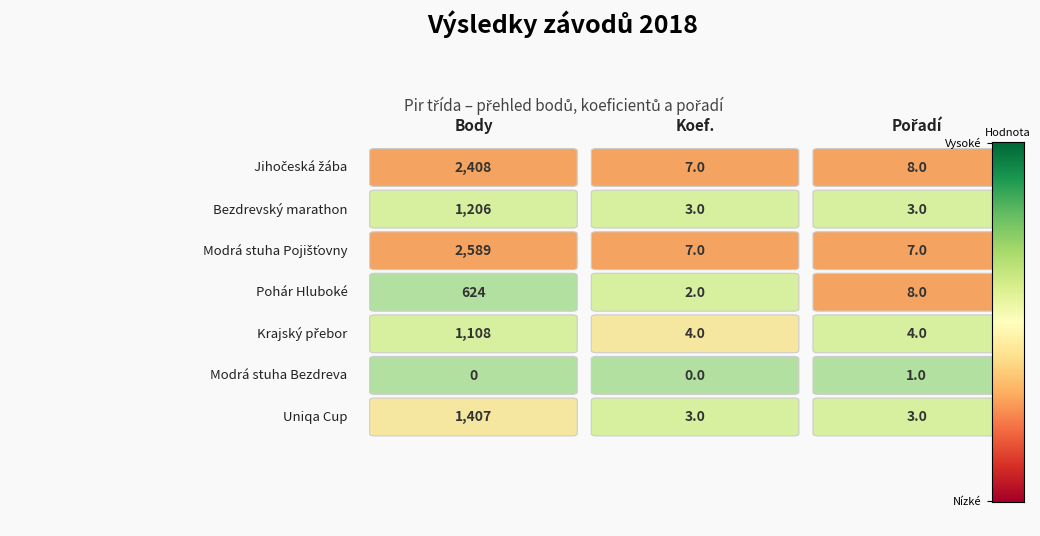

Is it true that Pořadí equals 11 at 0.6?

False